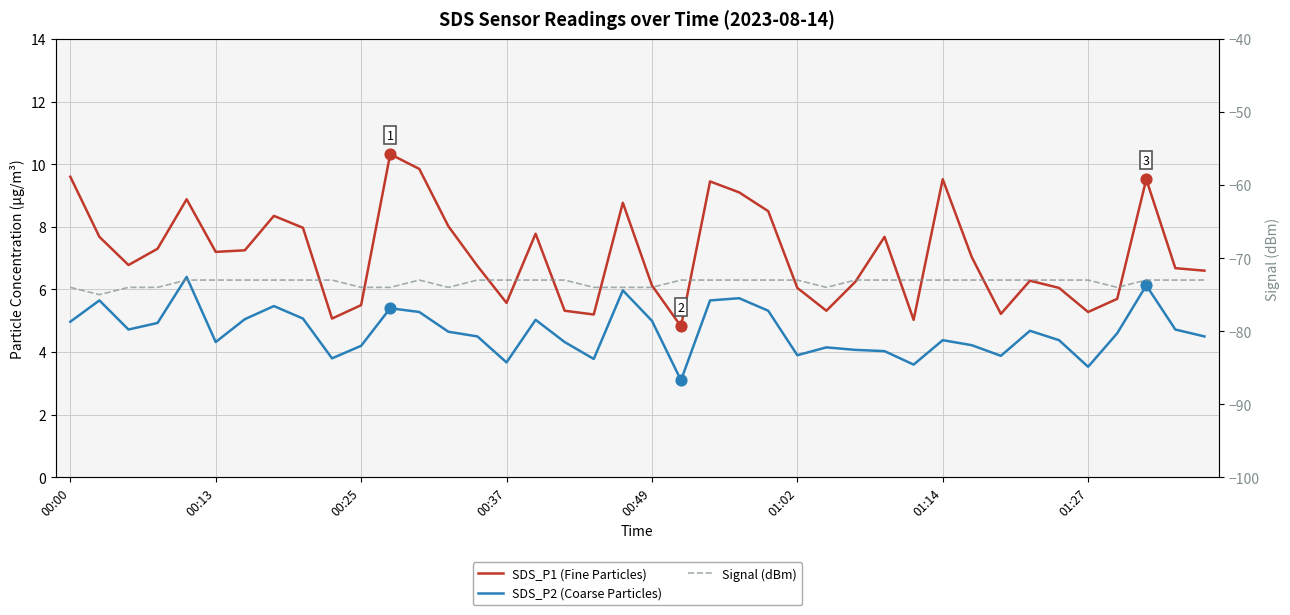

Which series has the largest total across all categories?

SDS_P1 (Fine Particles)